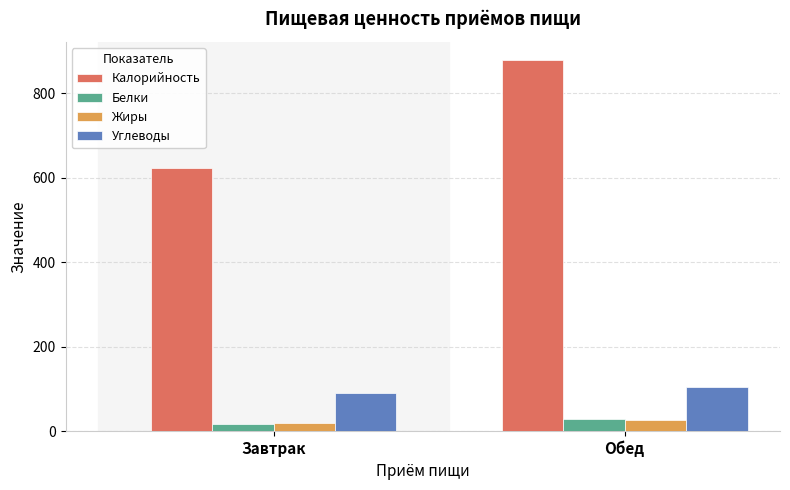

Which label corresponds to the largest value in the chart?

Обед